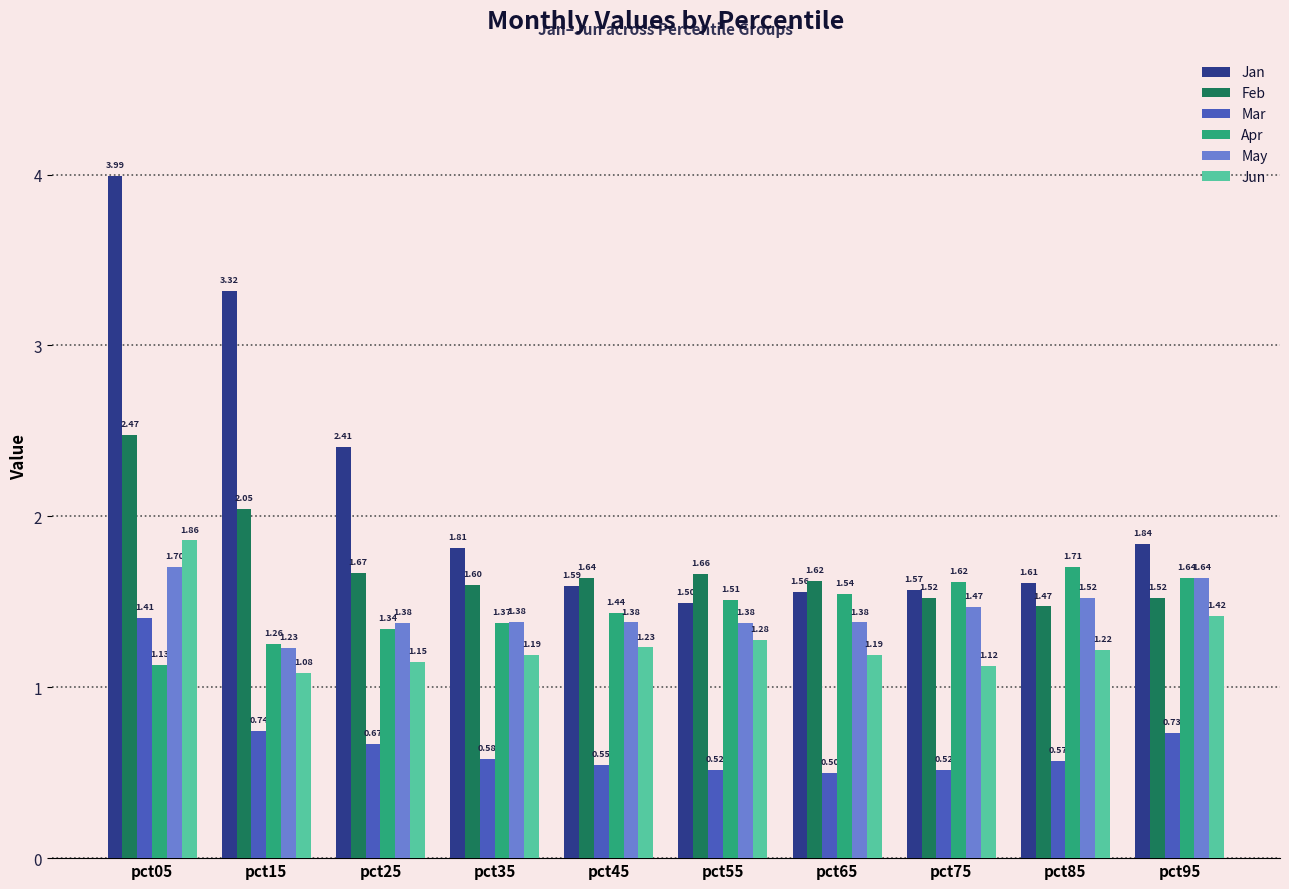

List the series in order of their peak value, highest first.

Jan, Feb, Jun, Apr, May, Mar